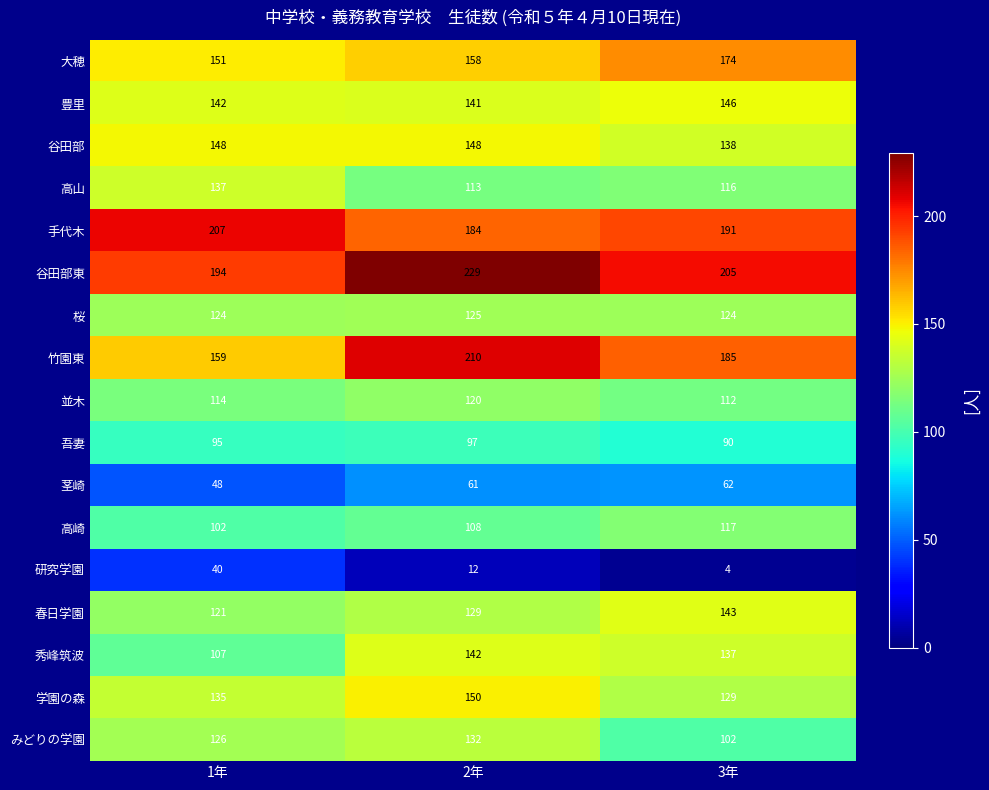

The value of 桜 at 3年 is 124. True or false?

True